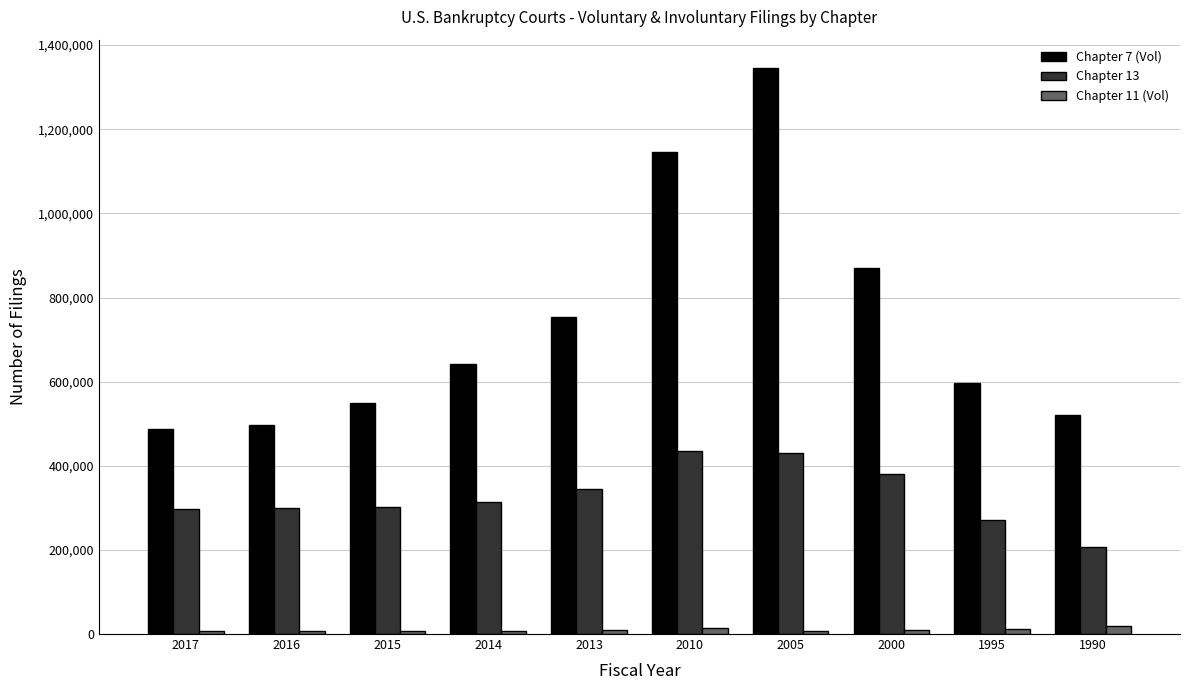

Count the number of categories in the chart.

10